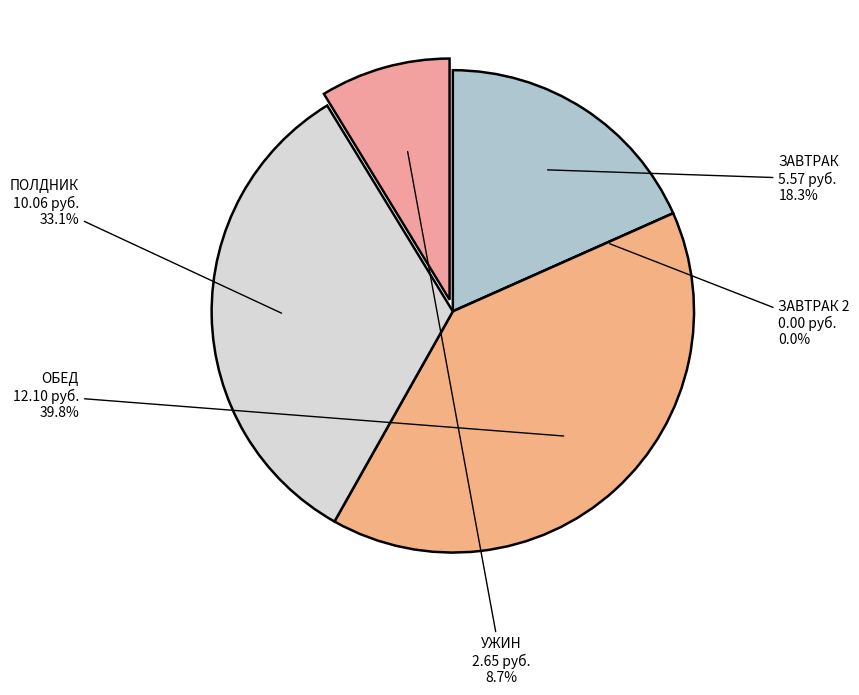

Which category has the biggest portion of the pie?

ОБЕД